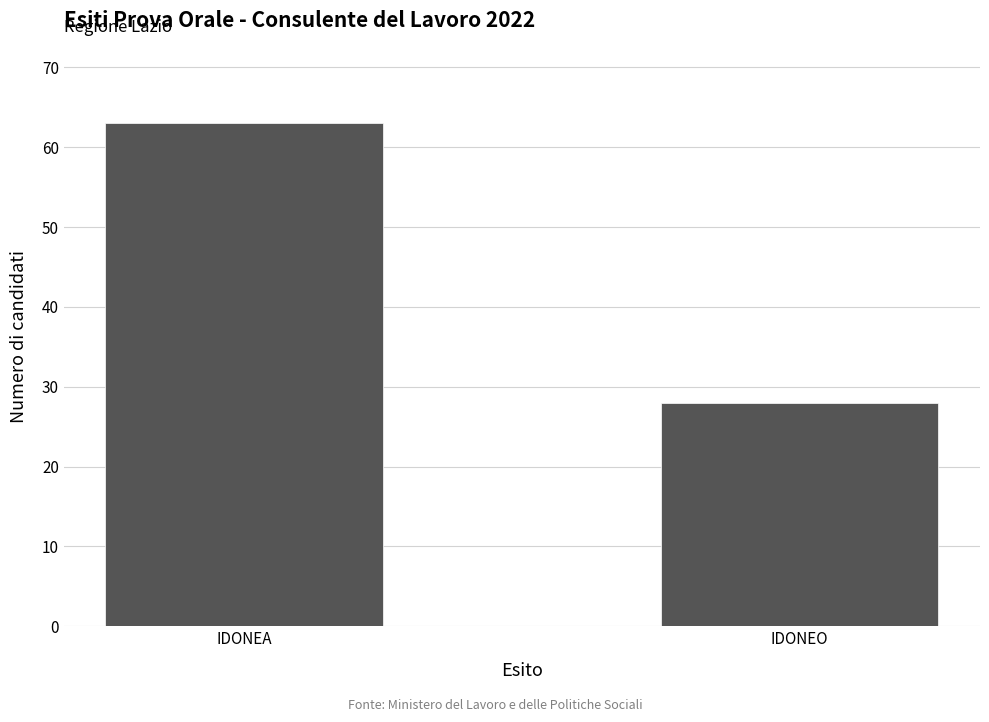

List the labels in order of value, largest first.

IDONEA, IDONEO